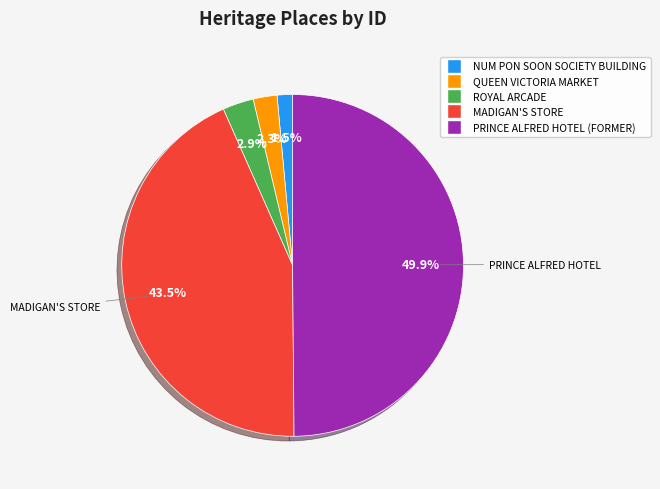

How many segments does this pie chart have?

5